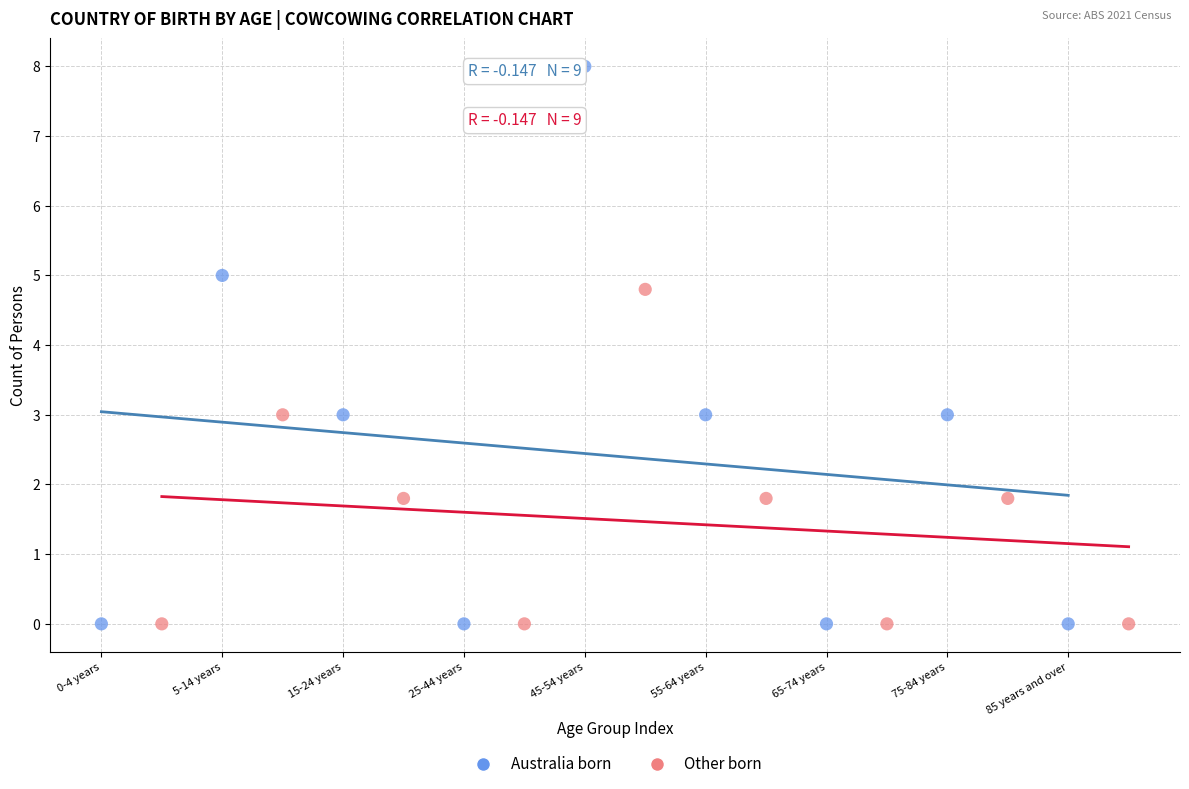

Which series reaches the maximum Y coordinate?

Australia born